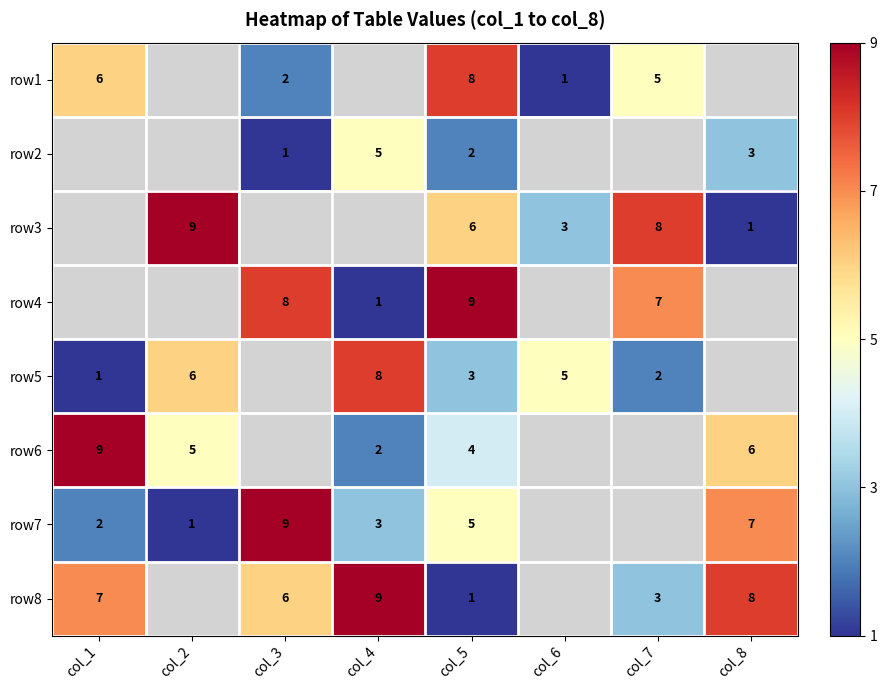

Is it true that row5 equals 1.1 at col_6?

False